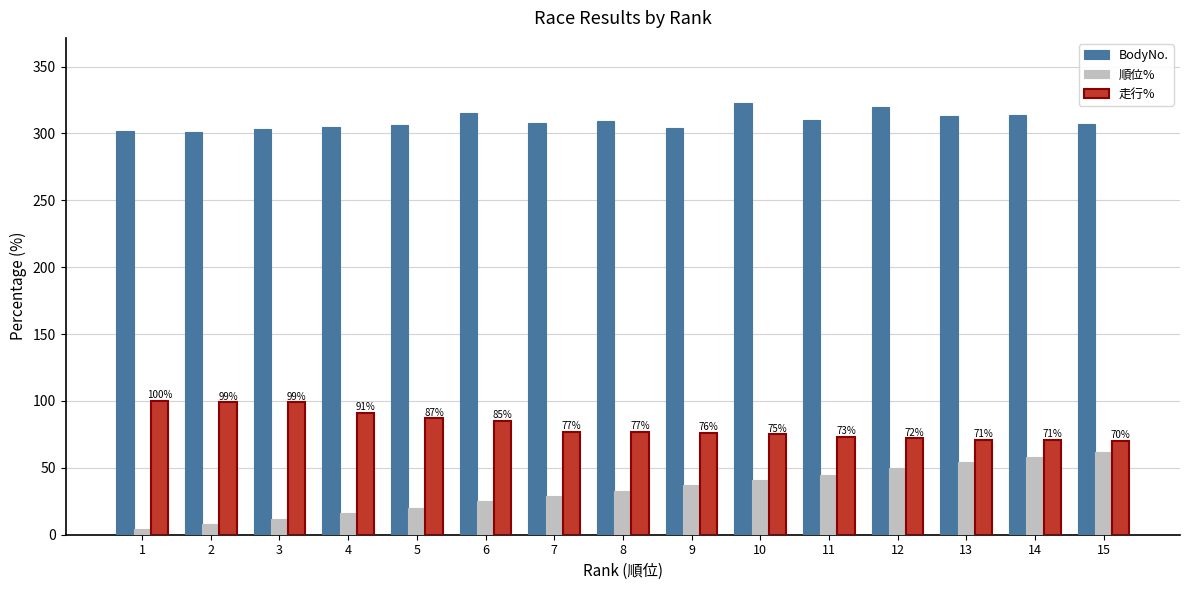

Rank the series by their average value, from highest to lowest.

BodyNo., 走行%, 順位%